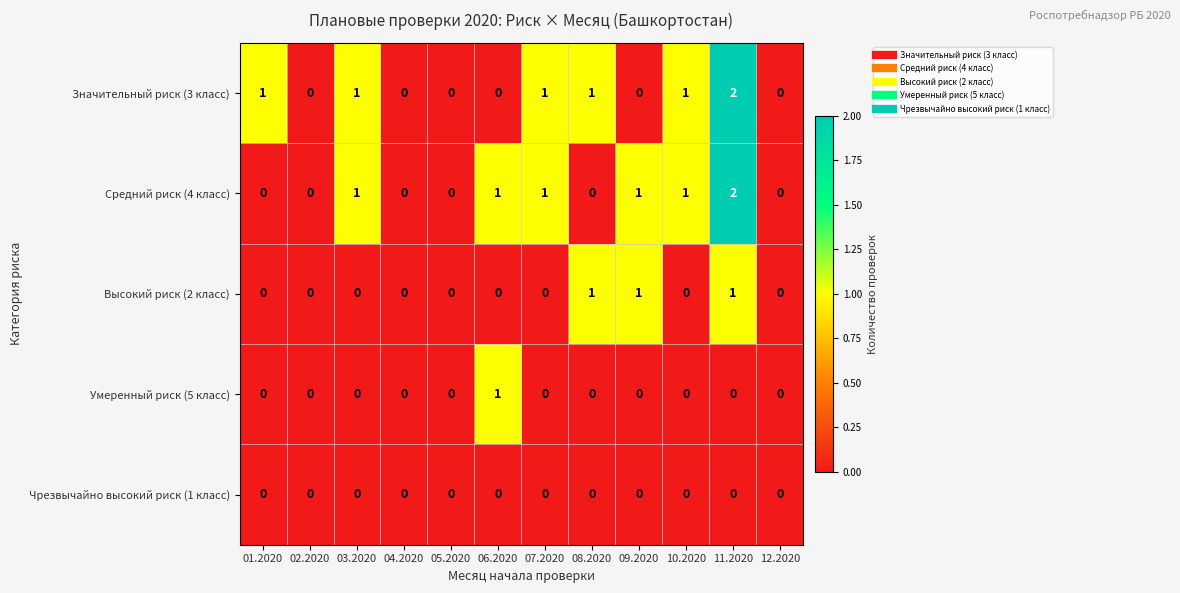

What is the sum of all Средний риск (4 класс) values?

7